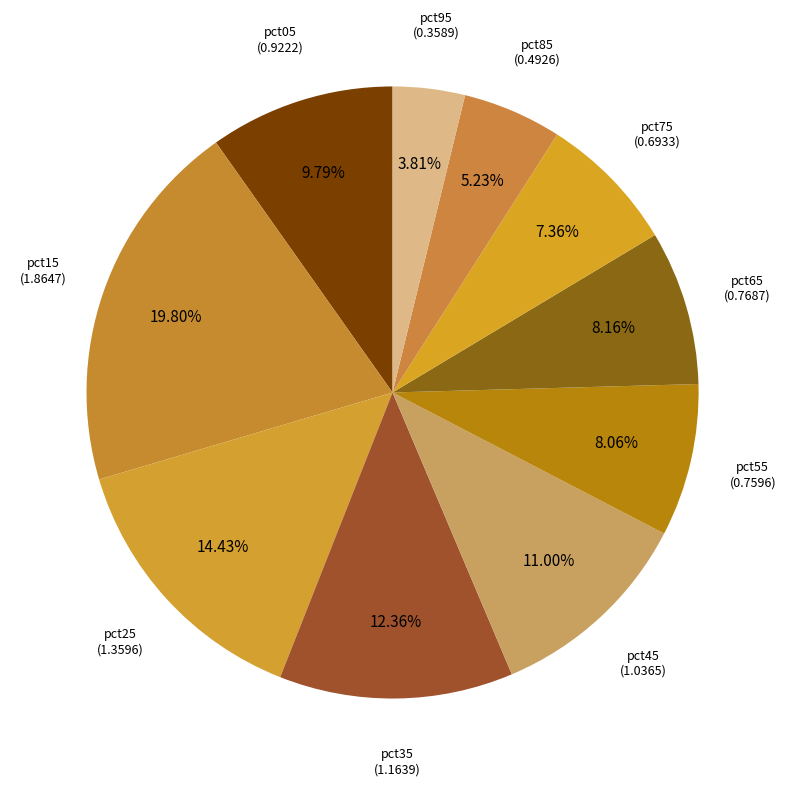

Is there any slice that represents more than half of the pie?

No